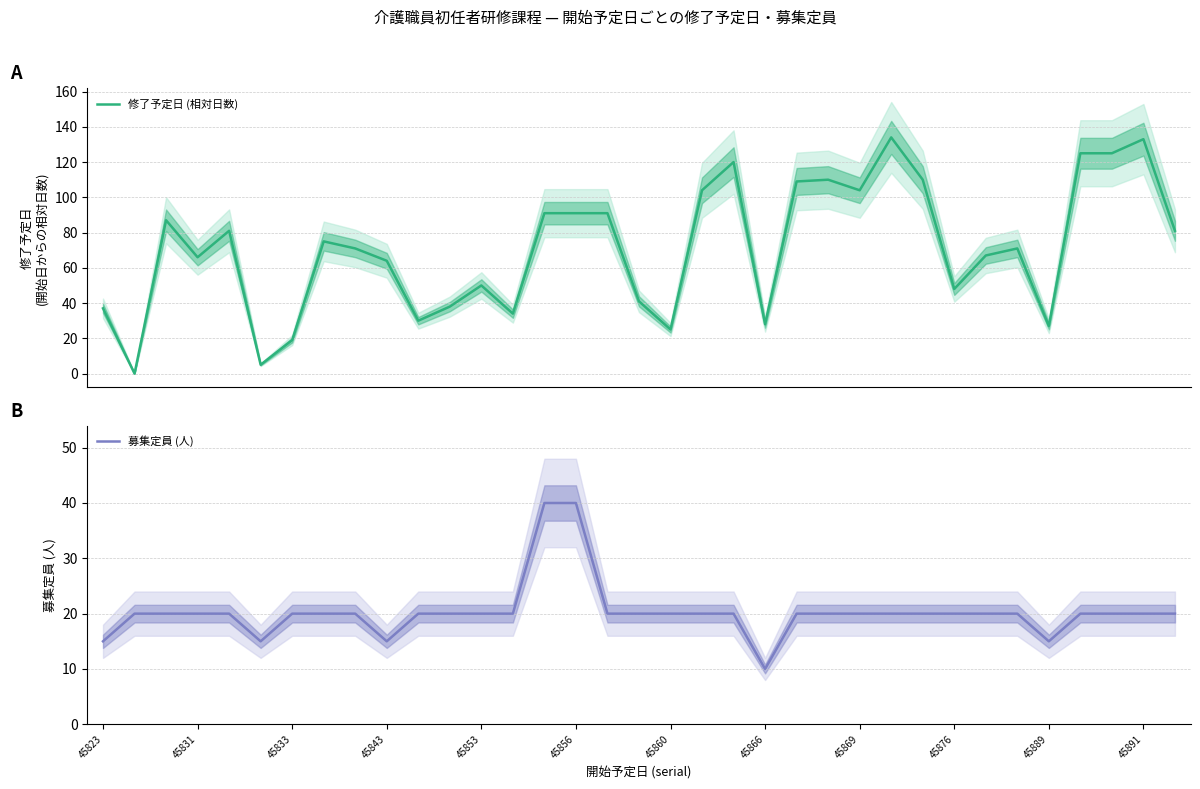

What are all the series names shown in the legend?

修了予定日 (相対日数), 募集定員 (人)